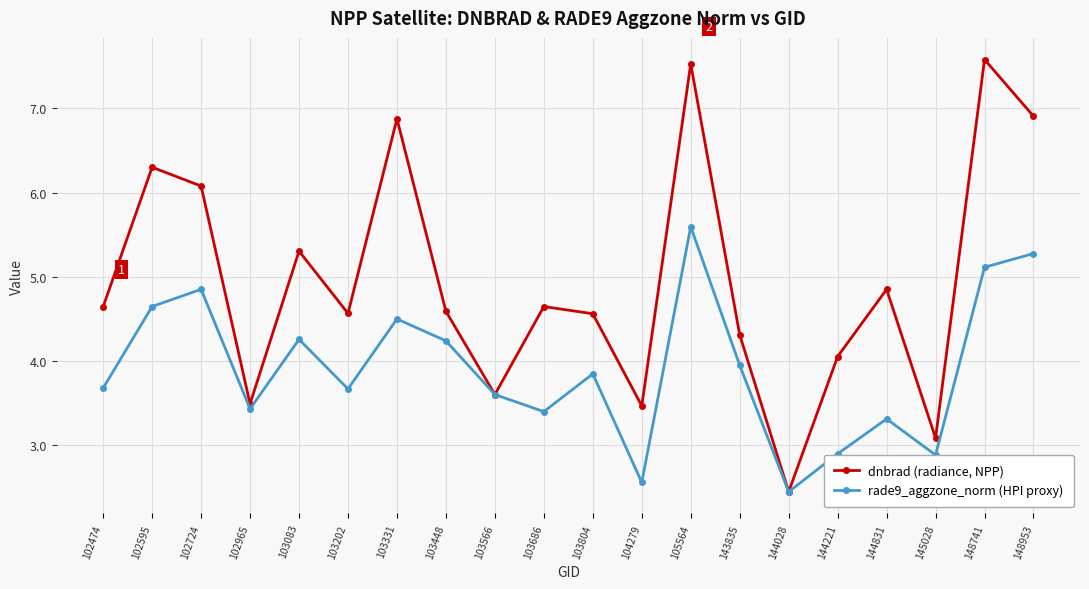

What are all the series names shown in the legend?

dnbrad (radiance, NPP), rade9_aggzone_norm (HPI proxy)